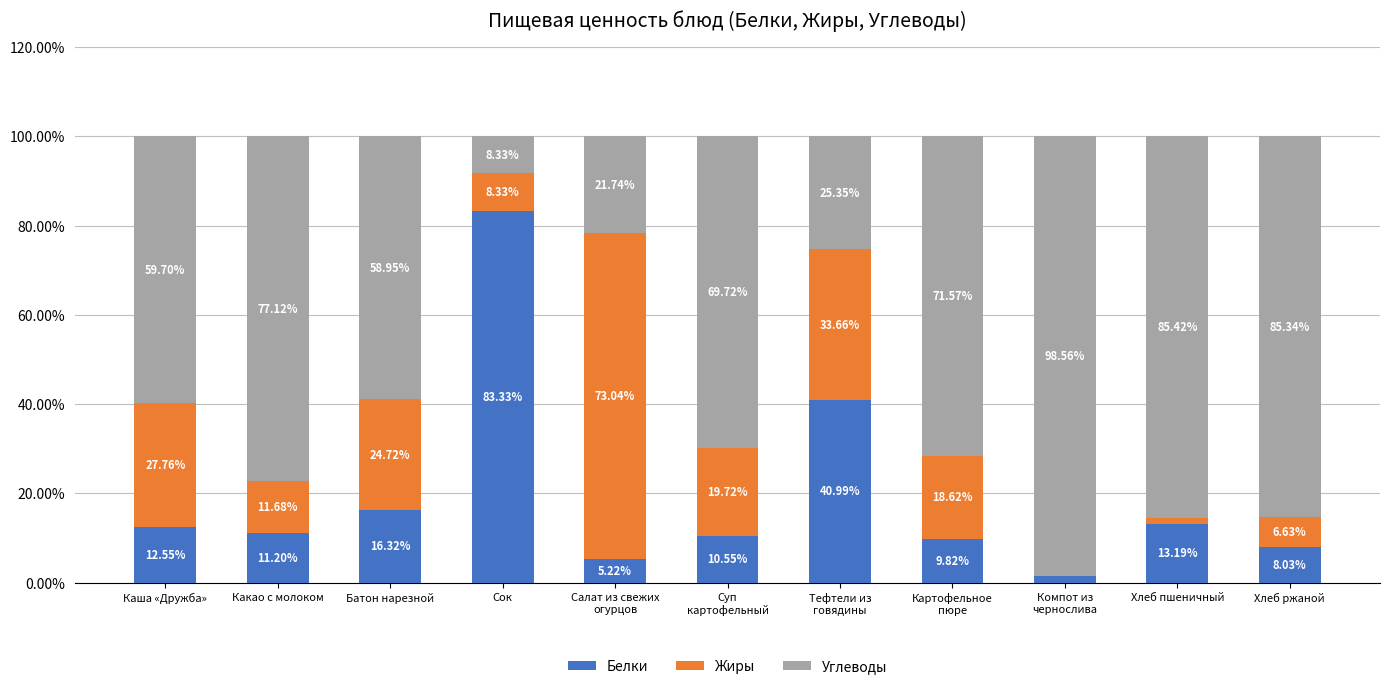

What is the total value across all series at Сок?

100.0